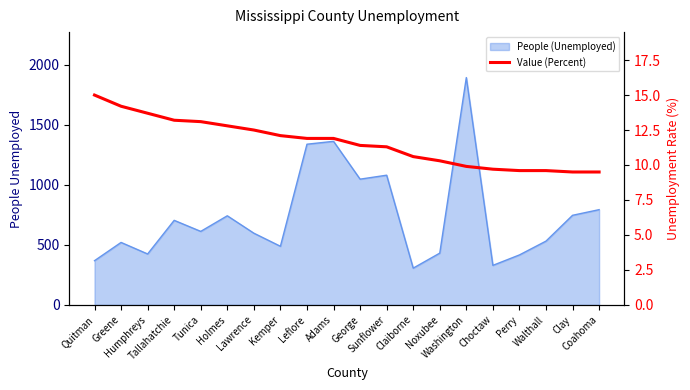

Read the value at Sunflower.

11.3